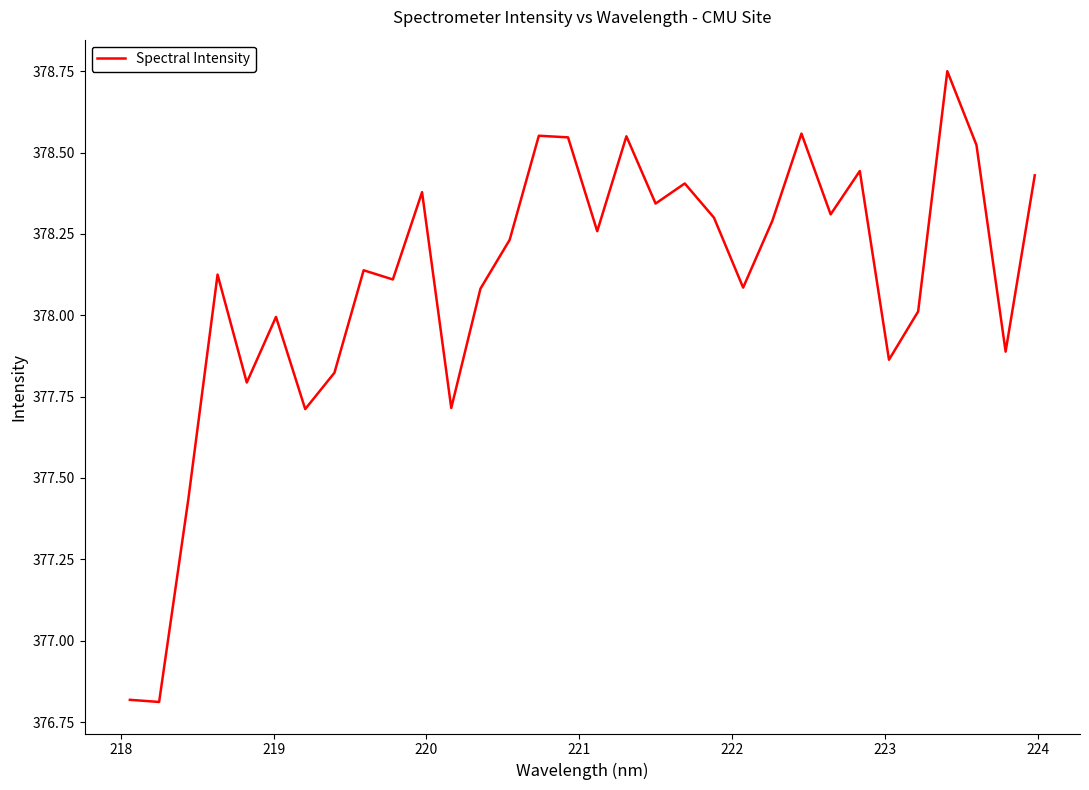

What is the difference between the maximum and minimum values?

1.9